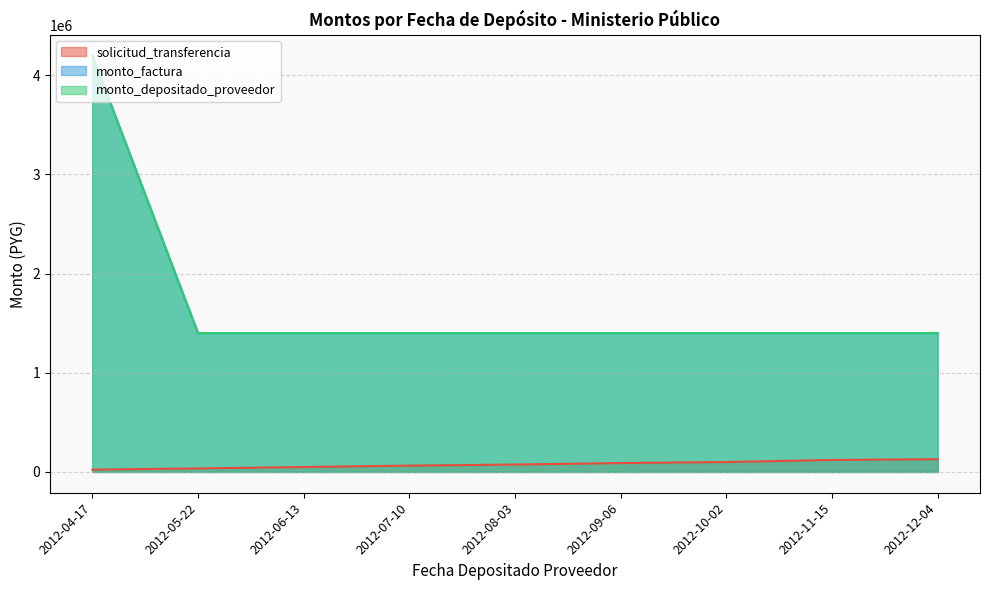

At which label is solicitud_transferencia closest to 75795?

2012-08-03